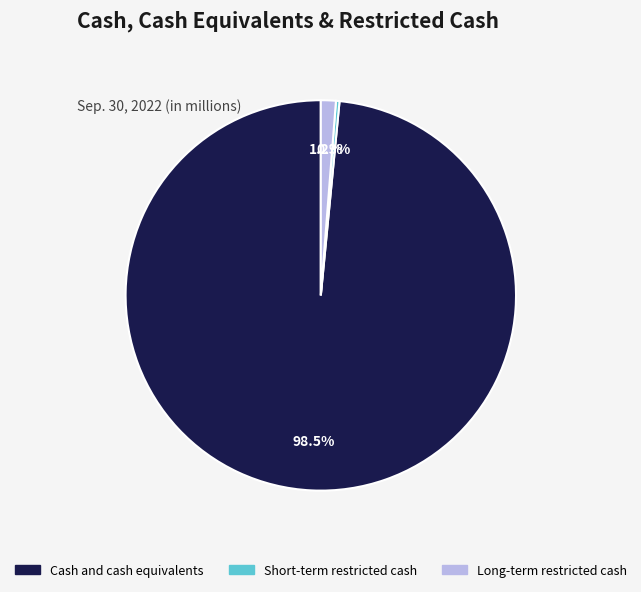

Rank the categories by value from highest to lowest.

Cash and cash equivalents, Long-term restricted cash, Short-term restricted cash